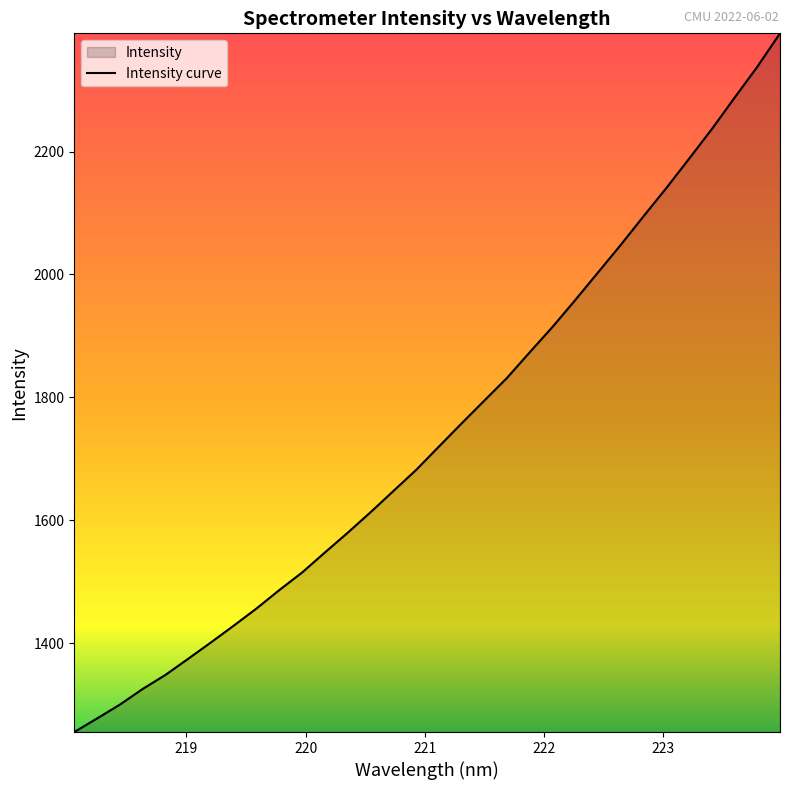

What is the minimum value shown in the chart?

1255.2